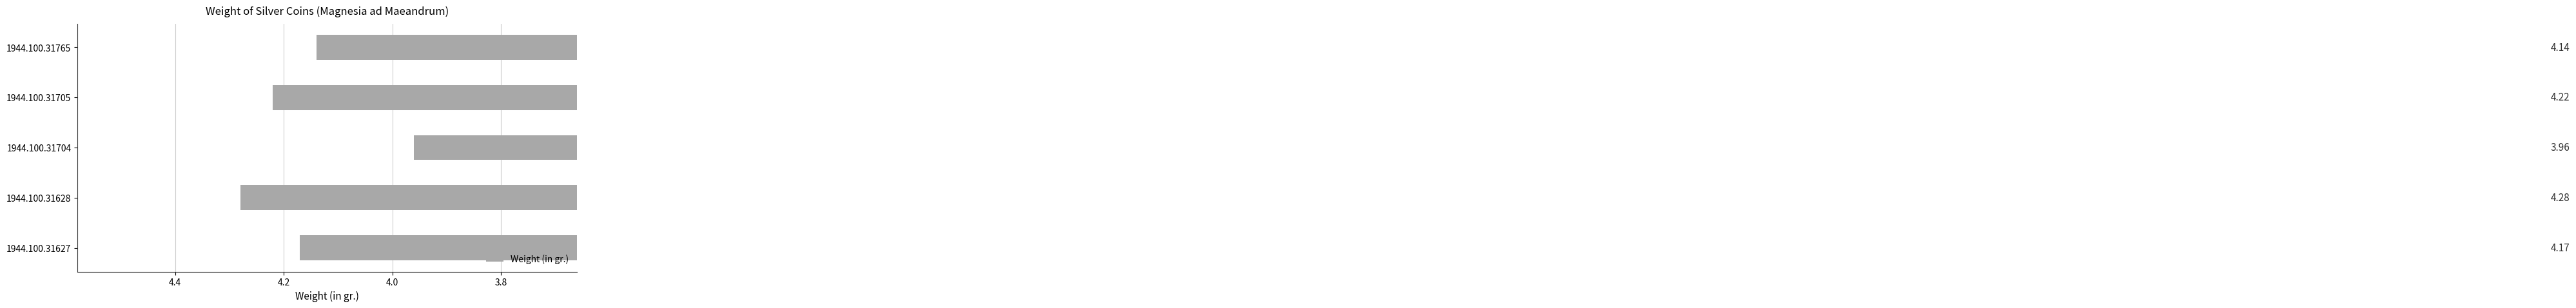

Rank the categories by value from highest to lowest.

1944.100.31628, 1944.100.31705, 1944.100.31627, 1944.100.31765, 1944.100.31704